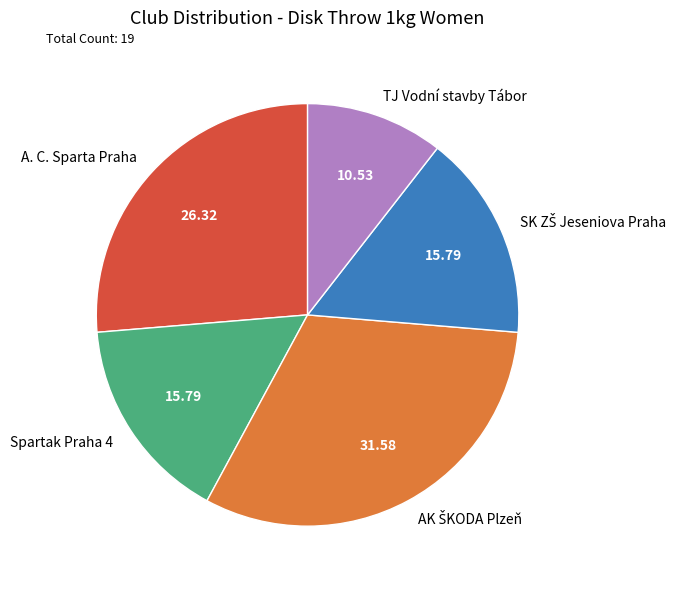

Which slice is the smallest?

TJ Vodní stavby Tábor